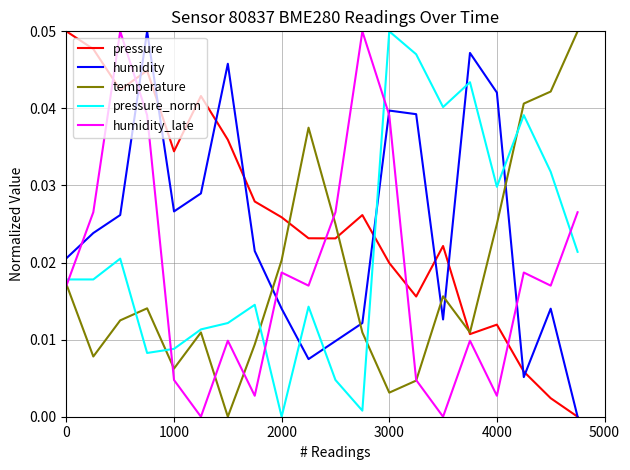

True or false: pressure has more than 0 points higher than both neighbors.

True